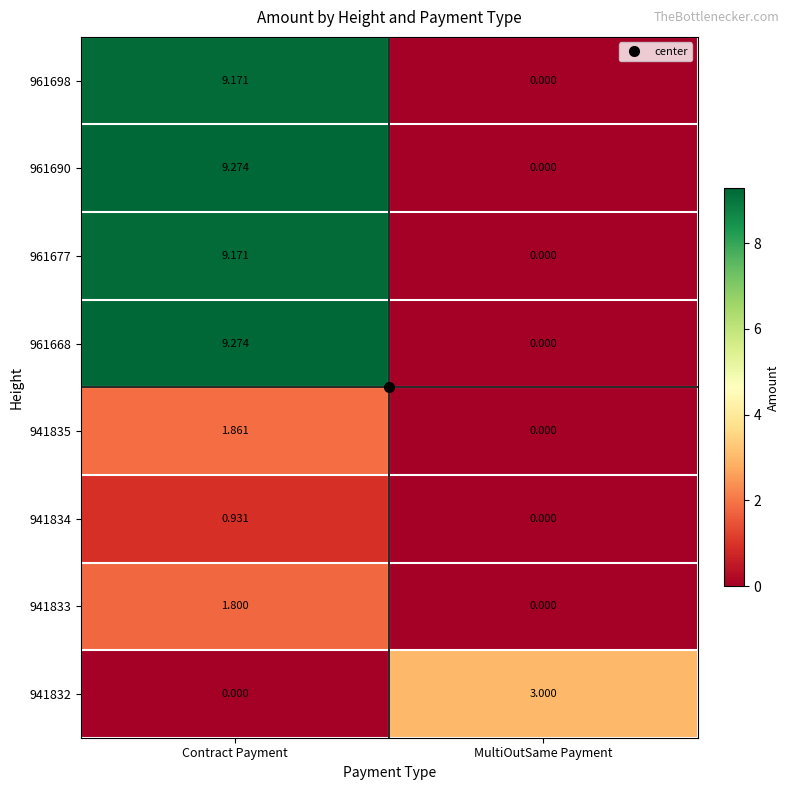

At which label does 961677 first exceed 9?

Contract Payment